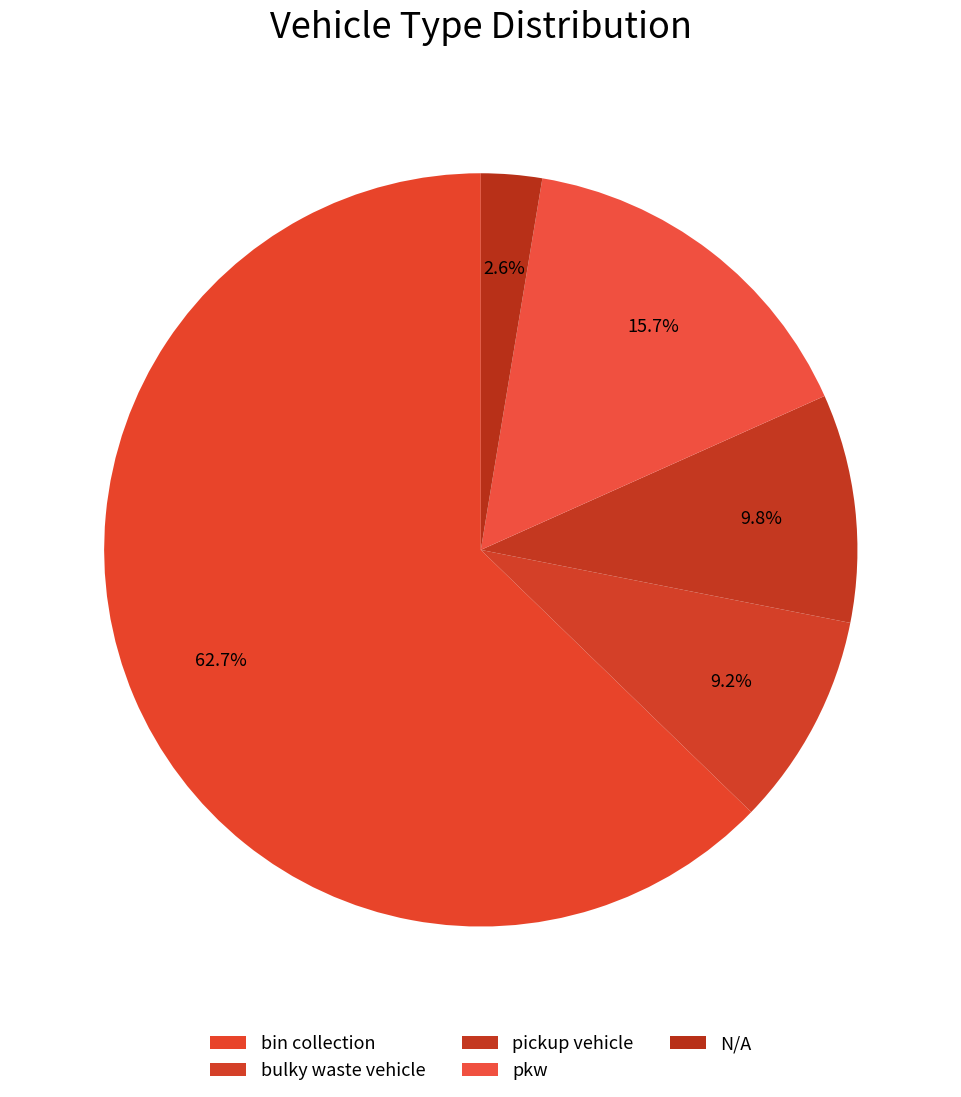

How many segments does this pie chart have?

5